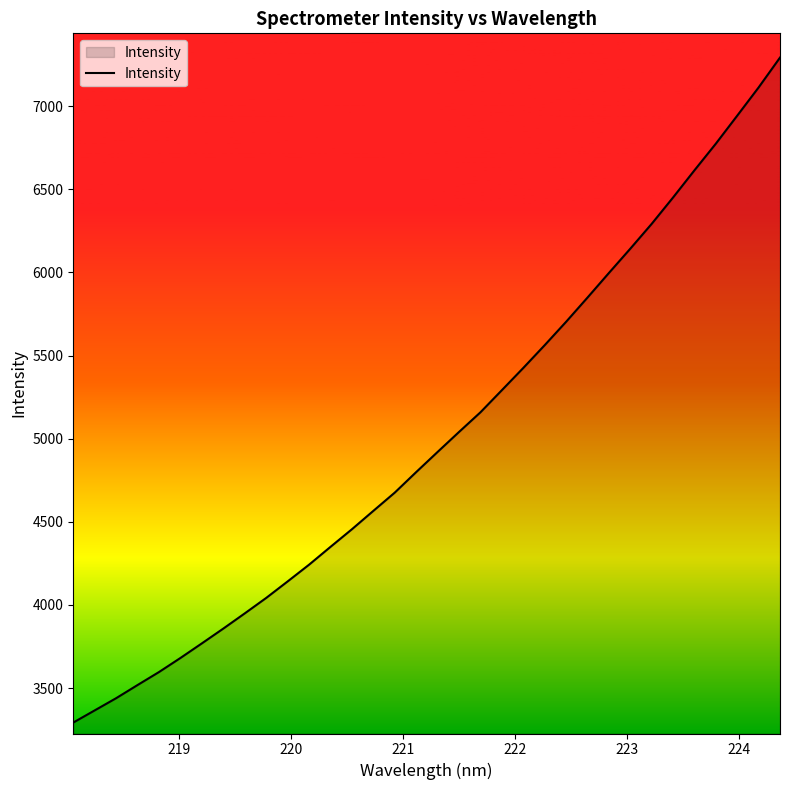

What is the difference between the maximum and minimum values?

3999.3